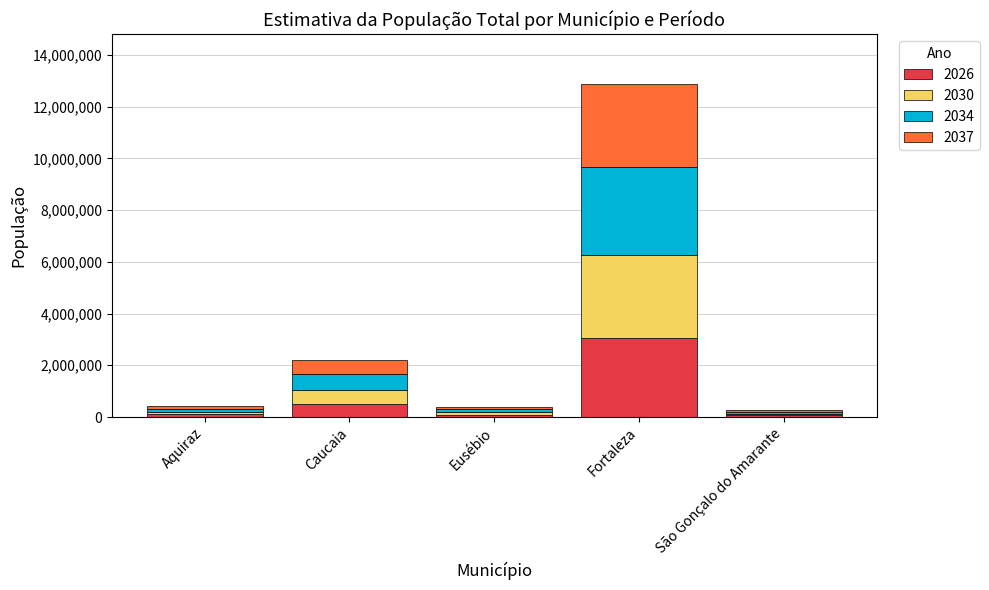

At which category is the sum across all series the highest?

Fortaleza